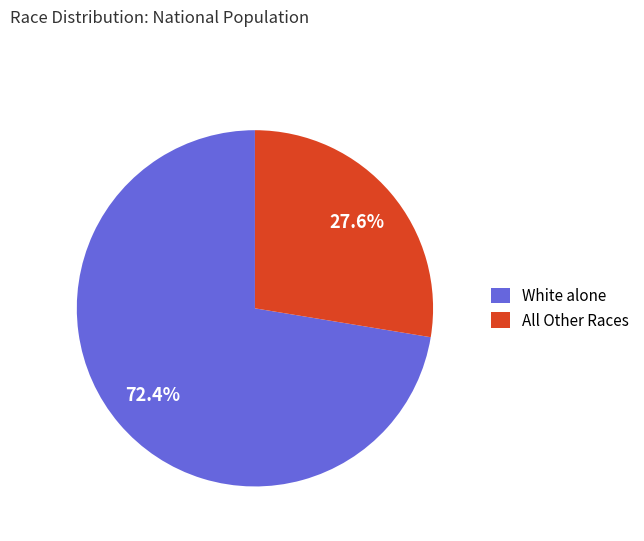

What percentage do All Other Races and White alone together represent?

100.0%